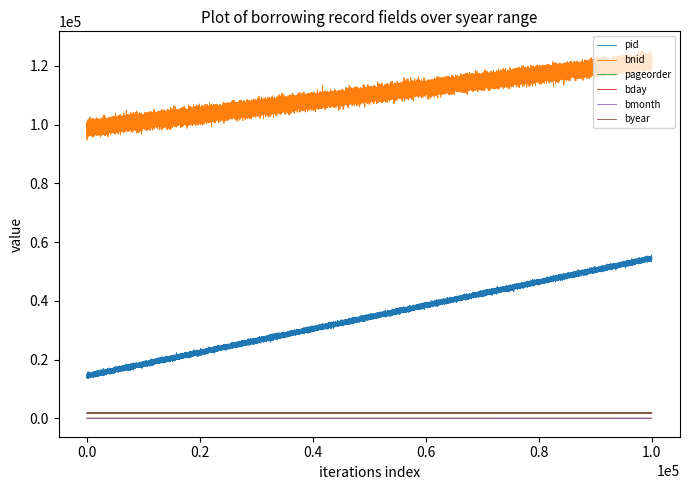

True or false: bday and pid cross at least once.

False